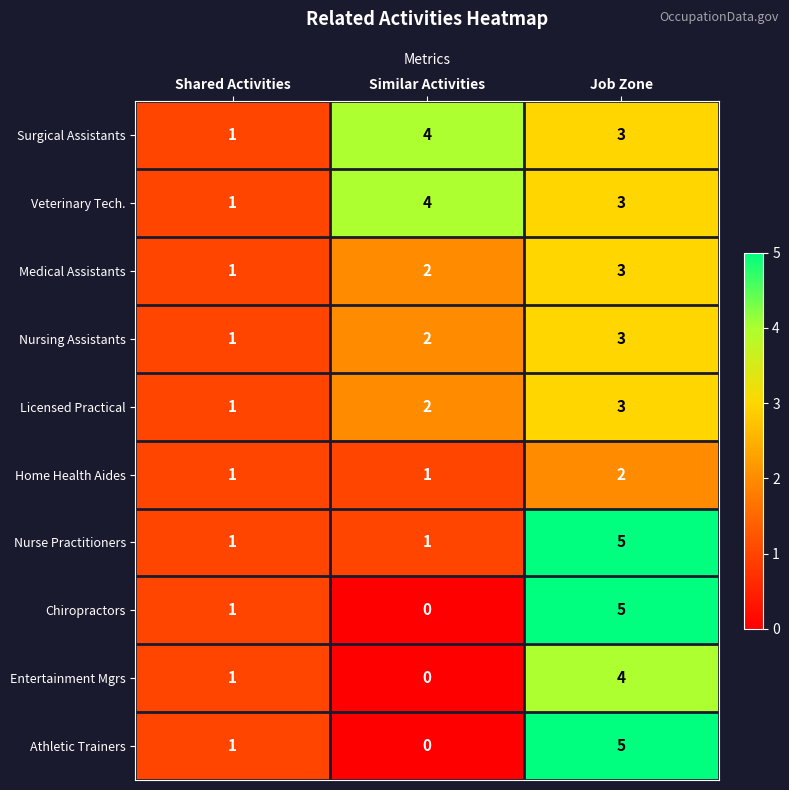

What is the difference between the Entertainment Mgrs values at Similar Activities and Job Zone?

4